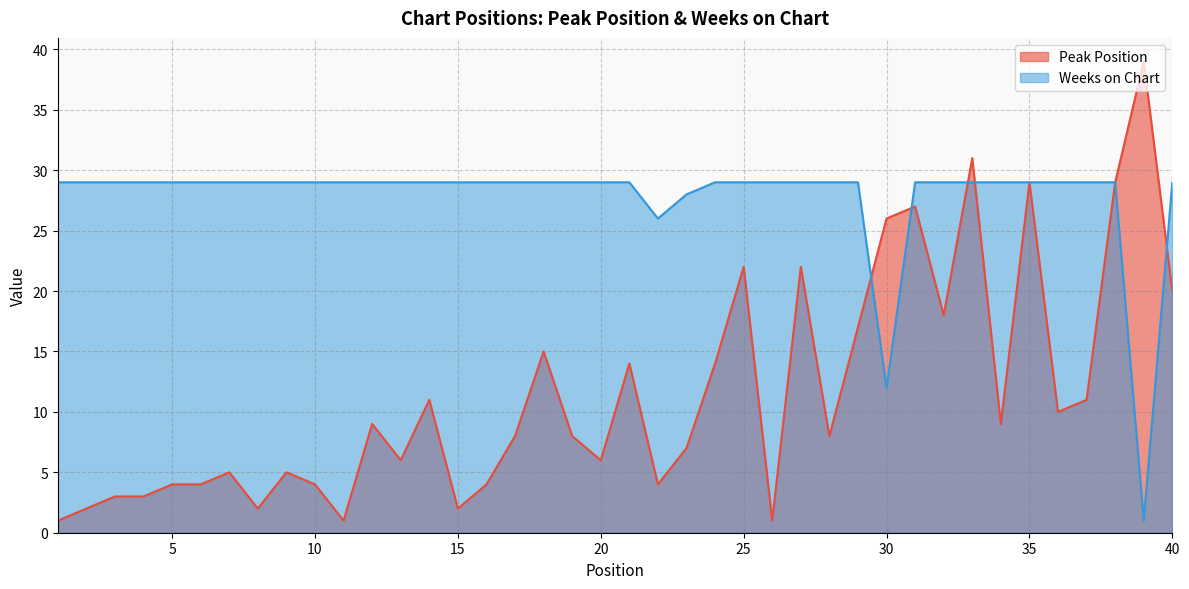

Which series has the largest total across all categories?

Weeks on Chart